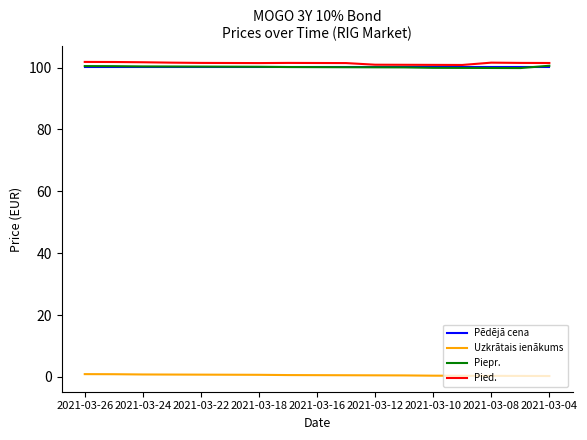

True or false: Pied. and Uzkrātais ienākums cross at least once.

False